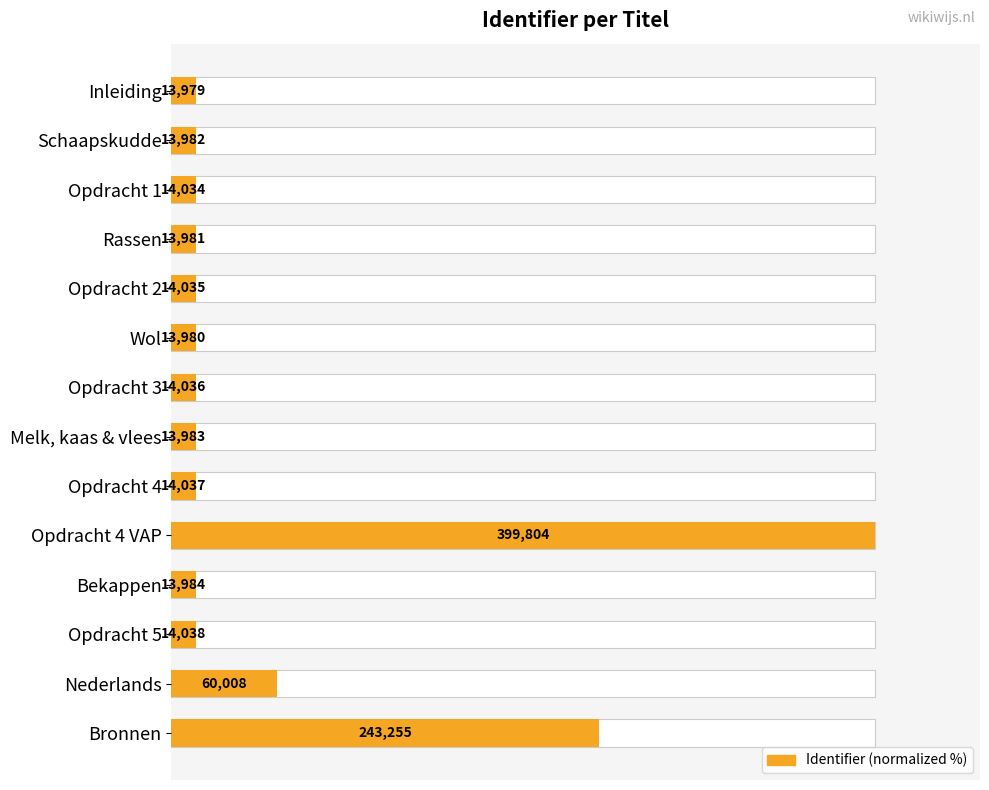

True or false: the data shows 5.0 at Wol.

False